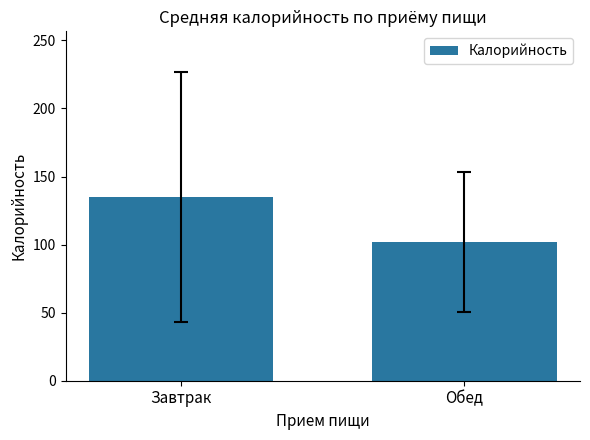

How many values are below 135?

1